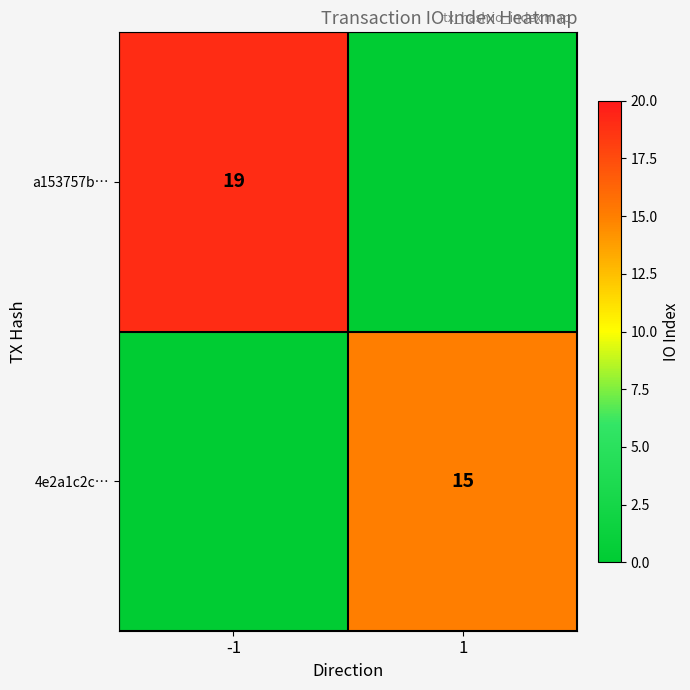

The 4e2a1c2c… series shows 21 at 1. True or false?

False